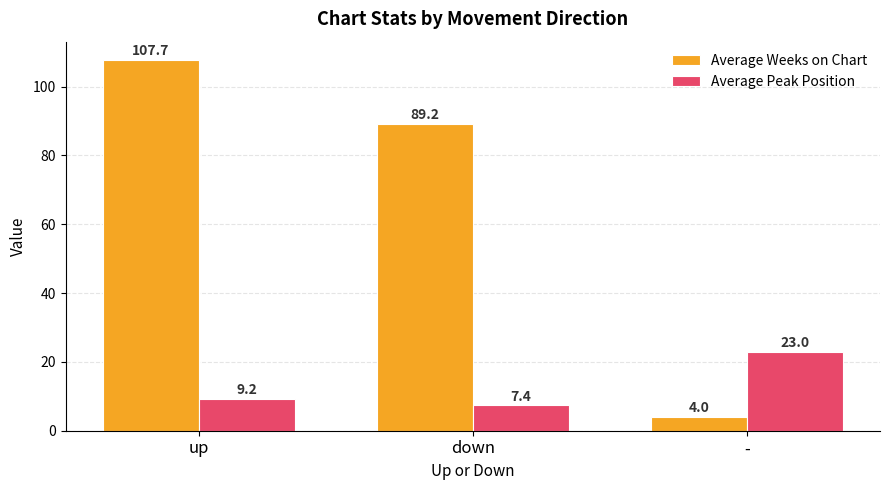

Reading left to right, extract all data points from this chart.

Average Weeks on Chart: up=107.7	down=89.2	-=4.0
Average Peak Position: up=9.2	down=7.4	-=23.0